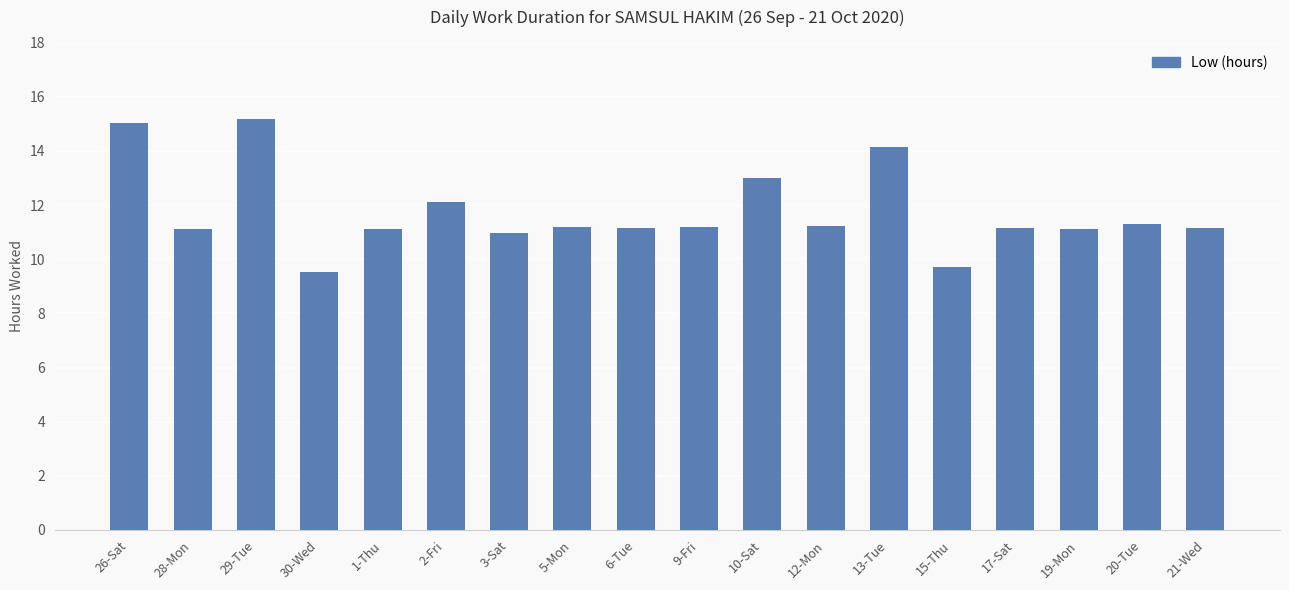

At which category does the chart reach its minimum across all series?

30-Wed